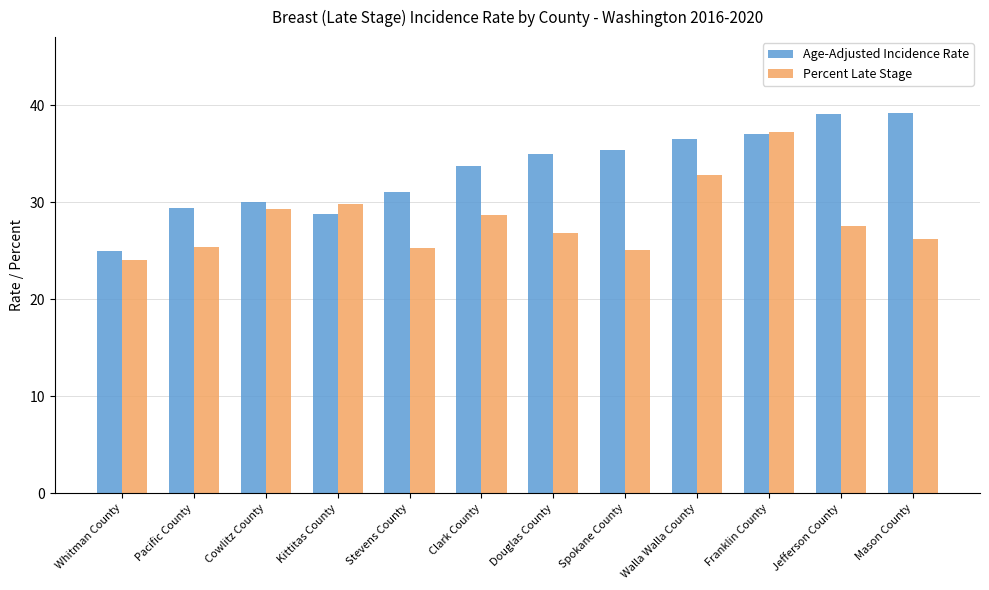

What value does the Percent Late Stage series have at Spokane County?

25.1